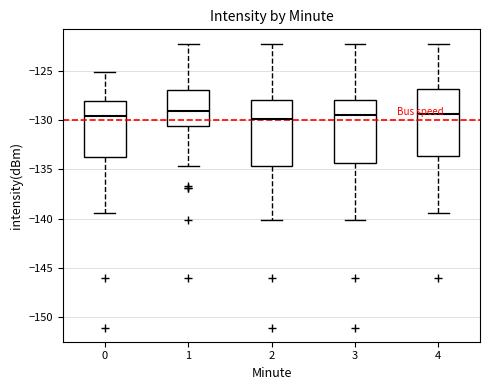

Reading left to right, read every box against the y-axis: the position of its median line, the range the box covers, and the ends of its whiskers. The values are not printed on the chart, so give them approximately, as read against the axis.

0: median -129.5, box -133.5 to -128.0, whiskers -139.5 to -125.0
1: median -129.0, box -130.5 to -127.0, whiskers -134.5 to -122.0
2: median -130.0, box -134.5 to -128.0, whiskers -140.0 to -122.0
3: median -129.5, box -134.5 to -128.0, whiskers -140.0 to -122.0
4: median -129.5, box -133.5 to -127.0, whiskers -139.5 to -122.0